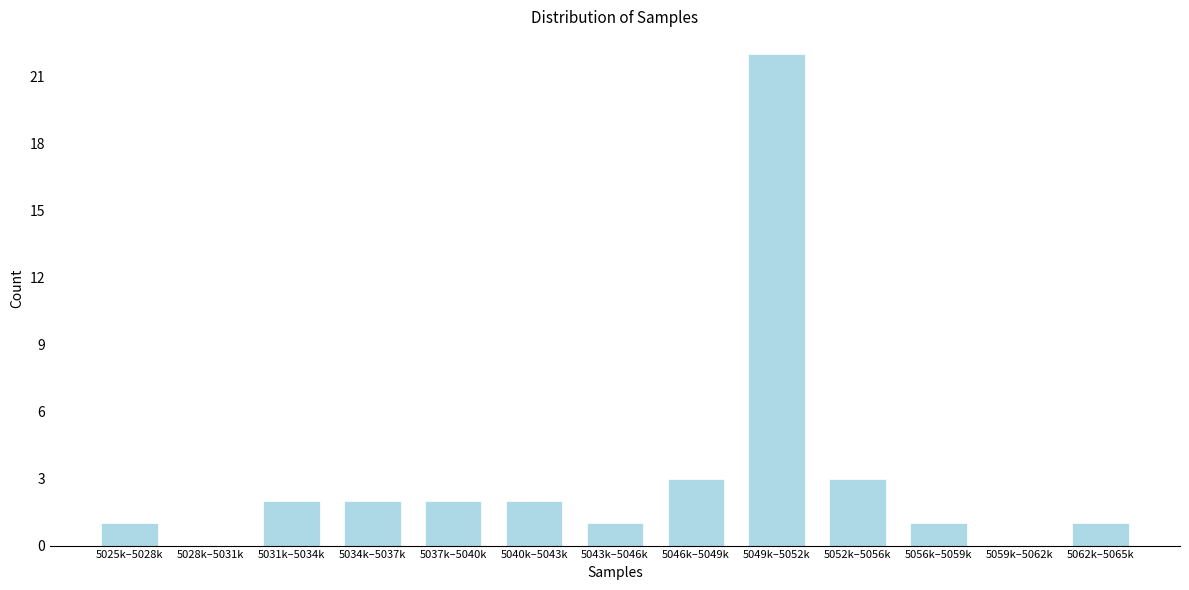

Reading right to left, list all the values displayed in this chart.

5062k–5065k=1	5059k–5062k=0	5056k–5059k=1	5052k–5056k=3	5049k–5052k=22	5046k–5049k=3	5043k–5046k=1	5040k–5043k=2	5037k–5040k=2	5034k–5037k=2	5031k–5034k=2	5028k–5031k=0	5025k–5028k=1